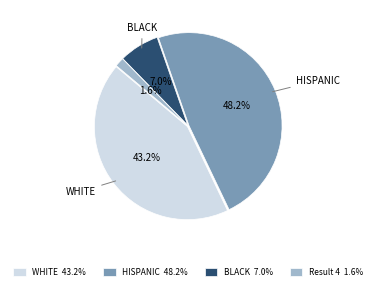

To the nearest percent, what is the average slice percentage?

25%